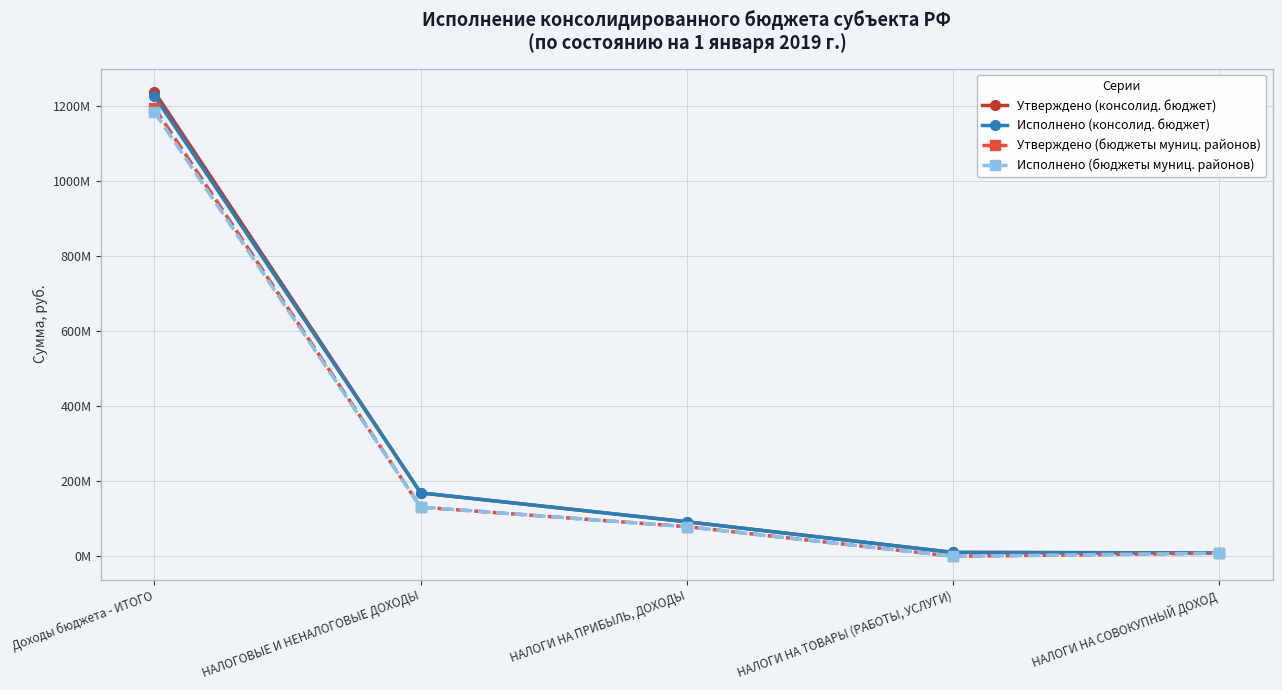

Is this an area chart (filled region under the line)?

No